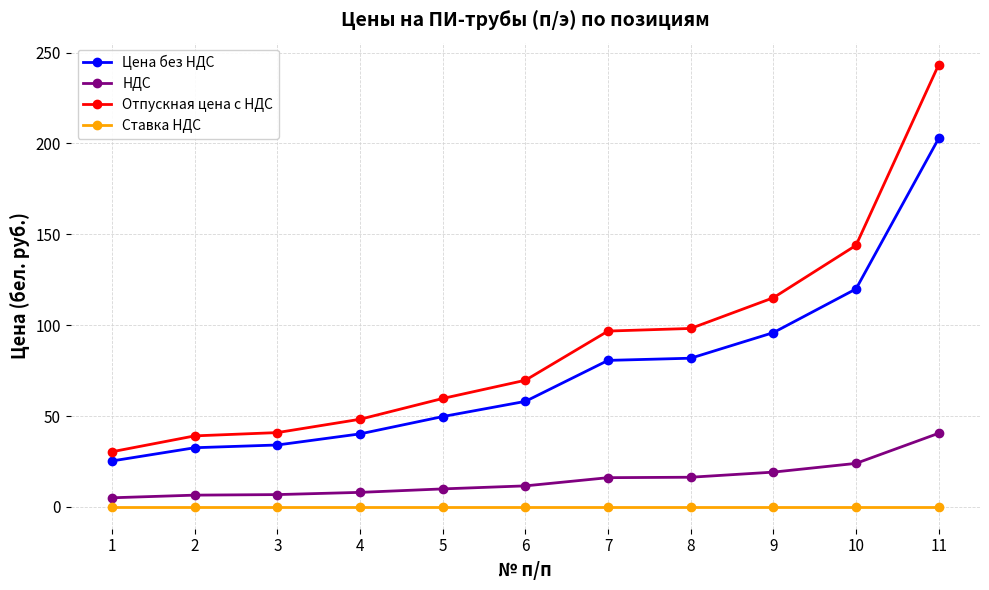

Is it true that Цена без НДС equals 21.4 at 4?

False